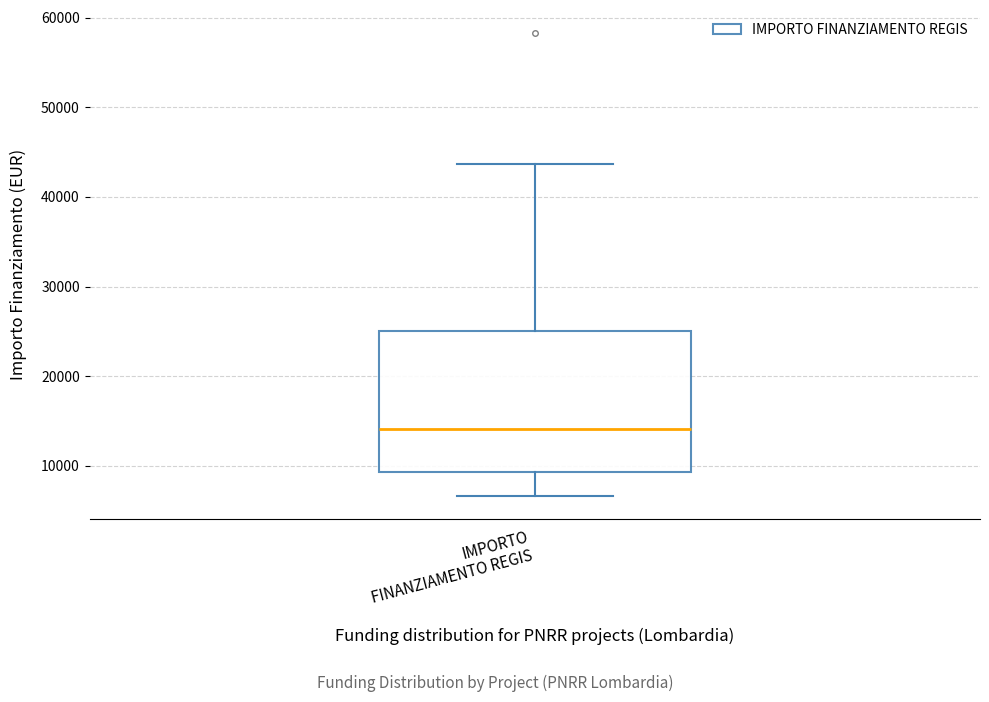

Transcribe this box plot: give where the median line is, the range the box spans, and where the two whiskers end, as read against the y-axis. The values are not printed on the chart, so give them approximately, as read against the axis.

median 14000, box 9000 to 25000, whiskers 7000 to 44000